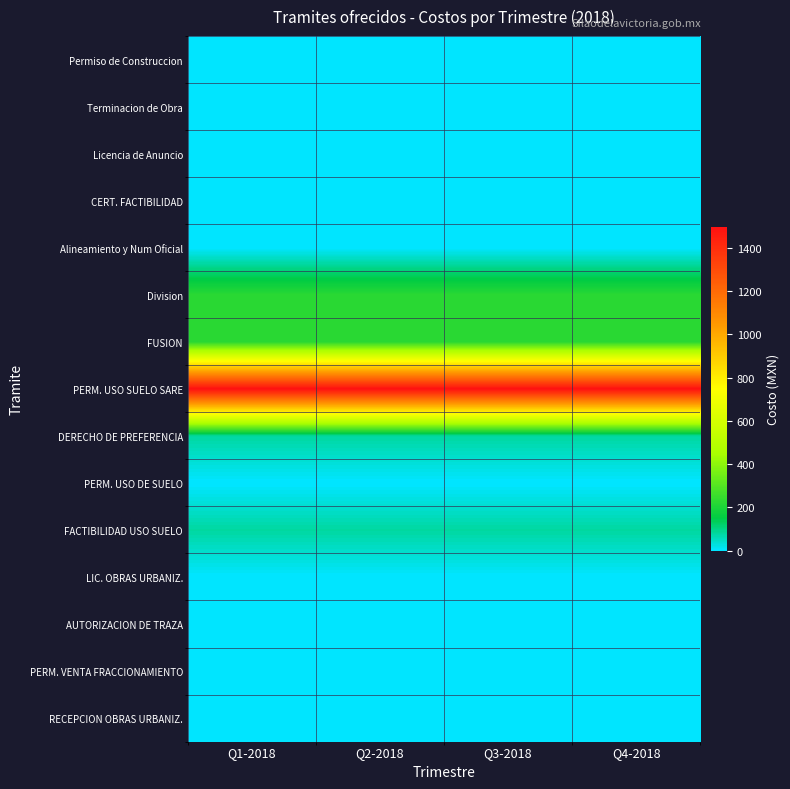

Reading left to right, what are all the values shown in this chart?

Permiso de Construccion: Q1-2018=0.0	Q2-2018=0.0	Q3-2018=0.0	Q4-2018=0.0
Terminacion de Obra: Q1-2018=0.0	Q2-2018=0.0	Q3-2018=0.0	Q4-2018=0.0
Licencia de Anuncio: Q1-2018=0.0	Q2-2018=0.0	Q3-2018=0.0	Q4-2018=0.0
CERT. FACTIBILIDAD: Q1-2018=0.0	Q2-2018=0.0	Q3-2018=0.0	Q4-2018=0.0
Alineamiento y Num Oficial: Q1-2018=0.0	Q2-2018=0.0	Q3-2018=0.0	Q4-2018=0.0
Division: Q1-2018=224.6	Q2-2018=224.6	Q3-2018=224.6	Q4-2018=224.6
FUSION: Q1-2018=224.6	Q2-2018=224.6	Q3-2018=224.6	Q4-2018=224.6
PERM. USO SUELO SARE: Q1-2018=1497.1	Q2-2018=1497.1	Q3-2018=1497.1	Q4-2018=1497.1
DERECHO DE PREFERENCIA: Q1-2018=78.2	Q2-2018=78.2	Q3-2018=78.2	Q4-2018=78.2
PERM. USO DE SUELO: Q1-2018=0.0	Q2-2018=0.0	Q3-2018=0.0	Q4-2018=0.0
FACTIBILIDAD USO SUELO: Q1-2018=78.2	Q2-2018=78.2	Q3-2018=78.2	Q4-2018=78.2
LIC. OBRAS URBANIZ.: Q1-2018=0.0	Q2-2018=0.0	Q3-2018=0.0	Q4-2018=0.0
AUTORIZACION DE TRAZA: Q1-2018=0.0	Q2-2018=0.0	Q3-2018=0.0	Q4-2018=0.0
PERM. VENTA FRACCIONAMIENTO: Q1-2018=0.0	Q2-2018=0.0	Q3-2018=0.0	Q4-2018=0.0
RECEPCION OBRAS URBANIZ.: Q1-2018=0.0	Q2-2018=0.0	Q3-2018=0.0	Q4-2018=0.0